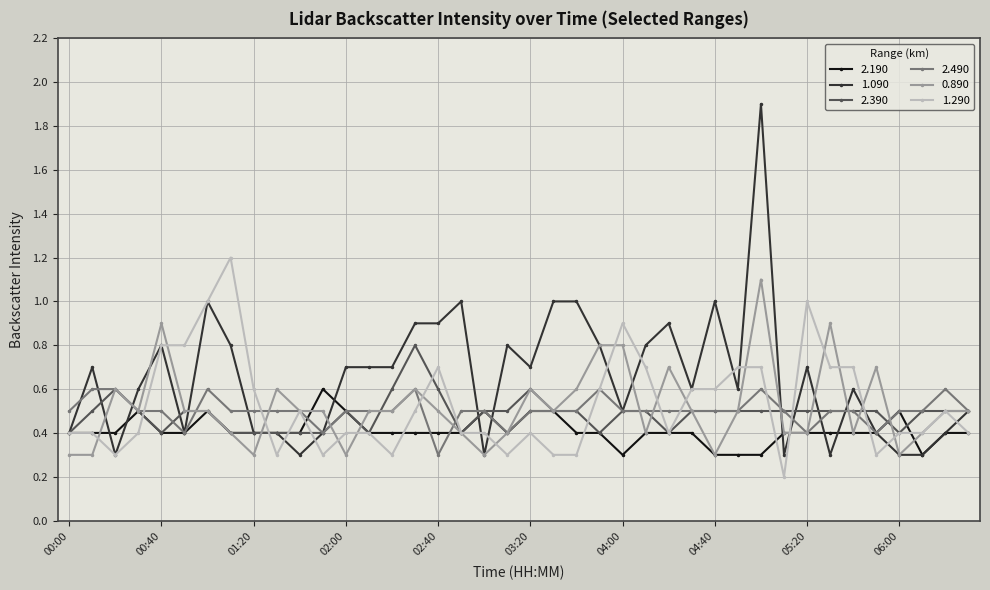

True or false: 2.190 has more than 2 interior local peaks.

True